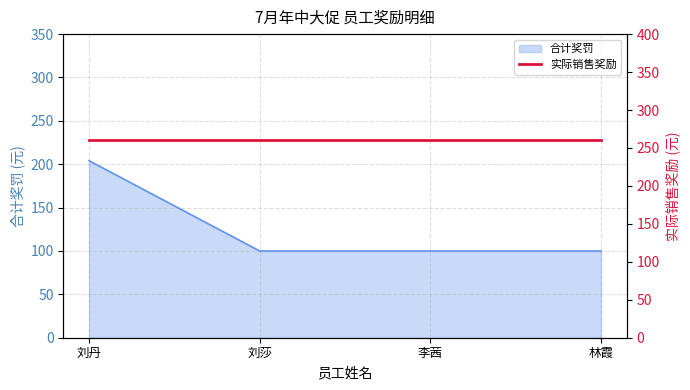

Which has a higher value, 刘莎 or 林霞?

刘莎